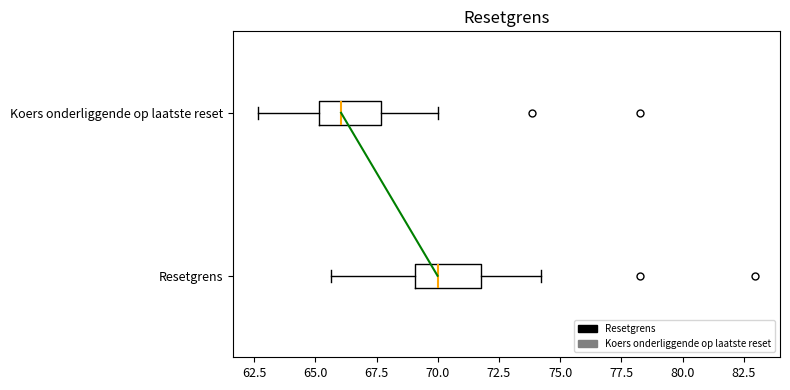

Reading bottom to top, transcribe this box plot: for each box, give where its median line is, the range the box spans, and where its two whiskers end, as read against the x-axis. The values are not printed on the chart, so give them approximately, as read against the axis.

Resetgrens: median 70.0, box 69.0 to 72.0, whiskers 65.5 to 74.0
Koers onderliggende op laatste reset: median 66.0, box 65.0 to 67.5, whiskers 62.5 to 70.0